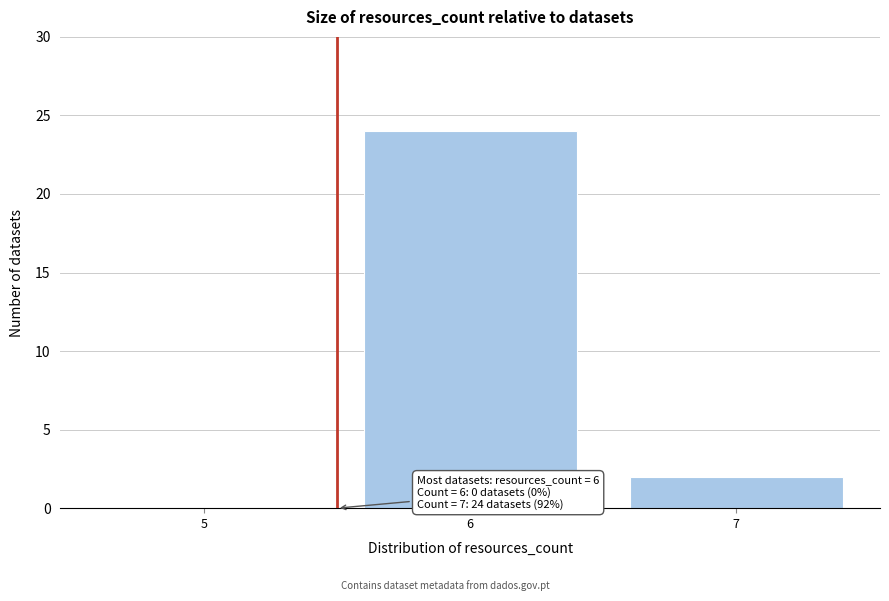

Reading right to left, transcribe all the data shown in this chart.

7=2	6=24	5=0